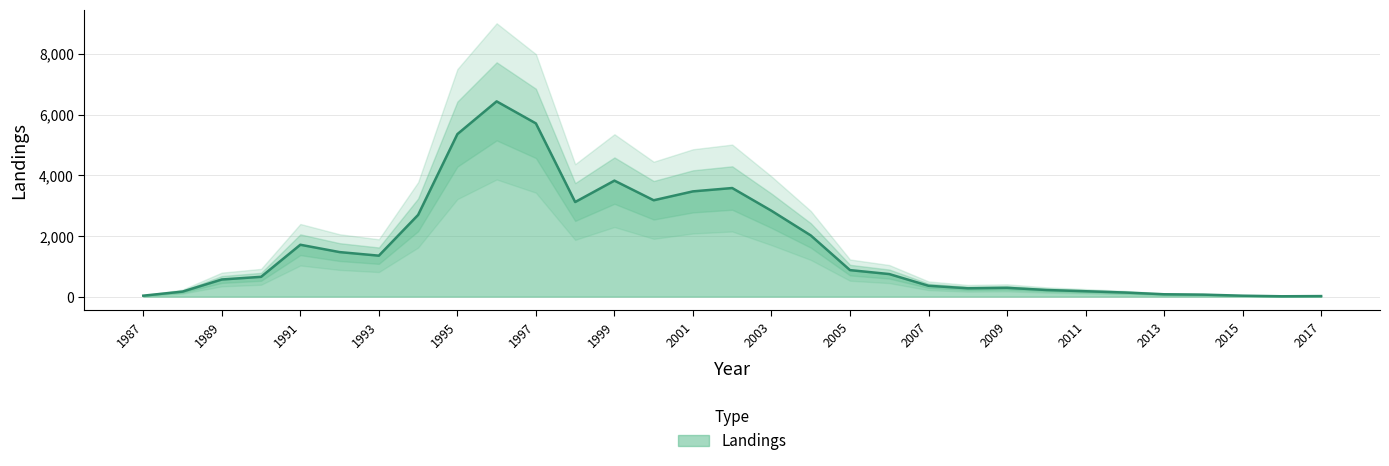

Is it true that the value at 1996 is 9021?

False